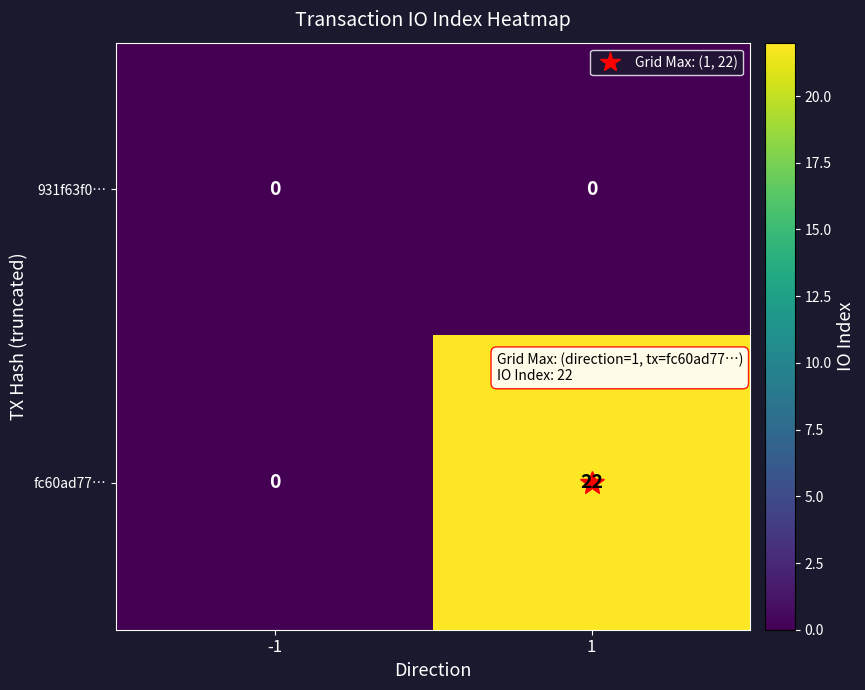

True or false: fc60ad77… has a value of -10 at -1.

False